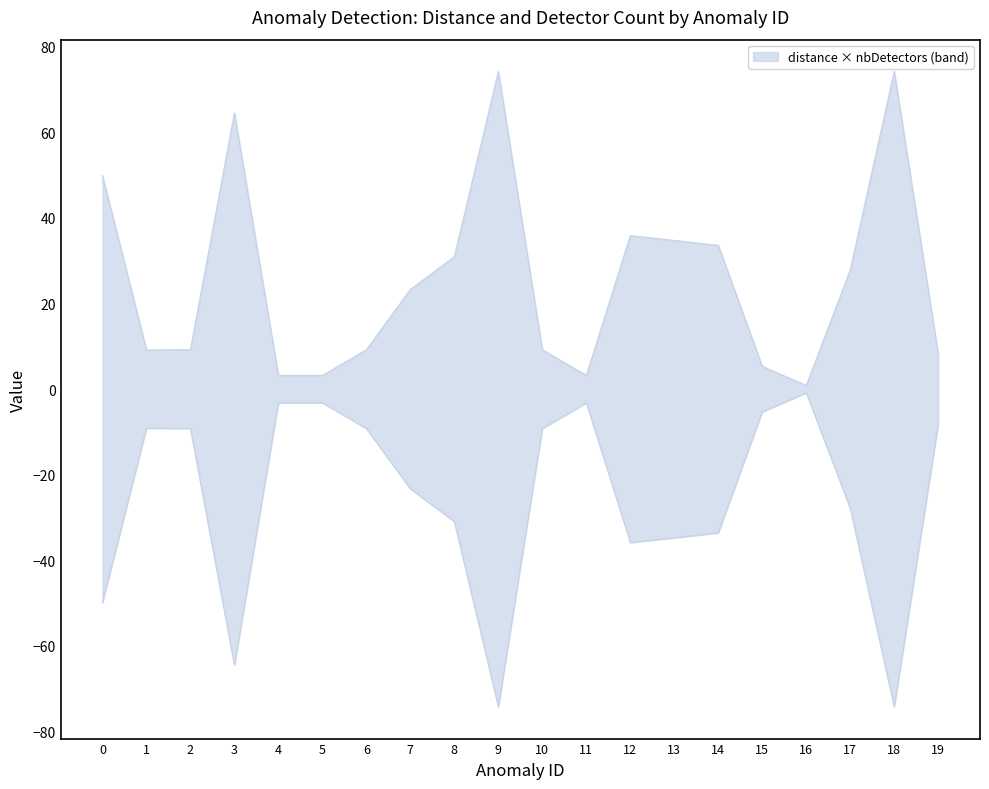

How many interior local valleys (lower than both neighbors) does the data have?

3